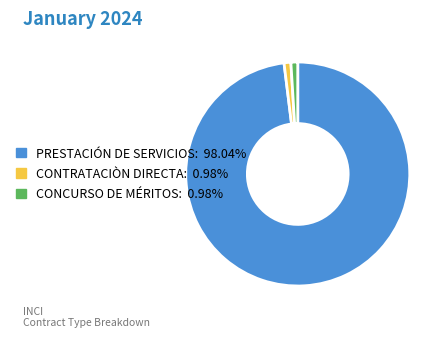

Which slice is the largest?

PRESTACIÓN DE SERVICIOS